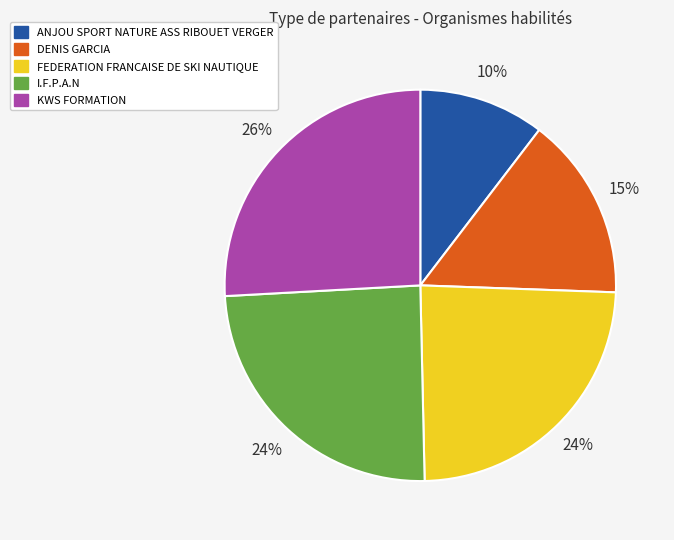

How many slices are in this pie chart?

5